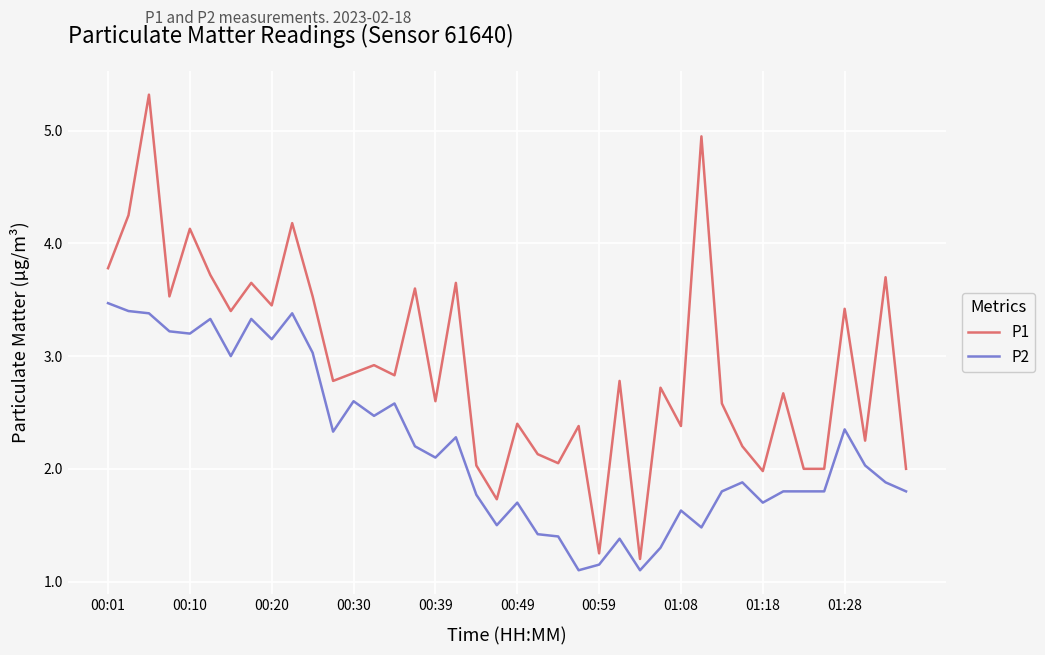

What is the maximum value for P1?

5.3